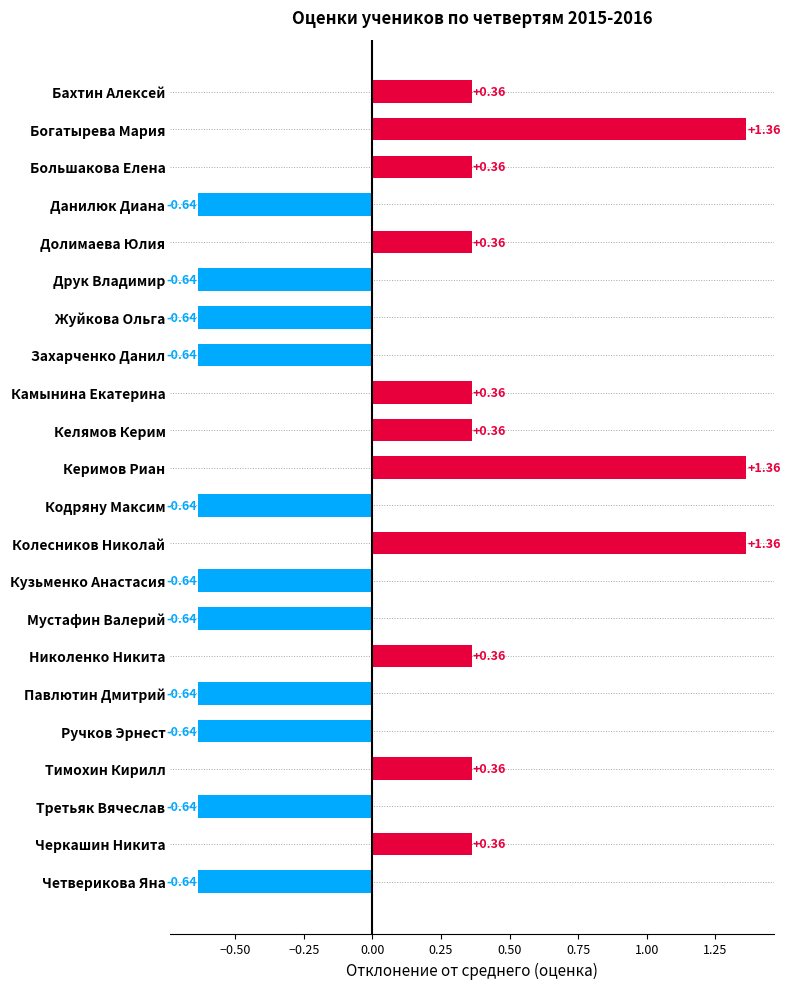

What is the change in value from Данилюк Диана to Николенко Никита?

+1.0